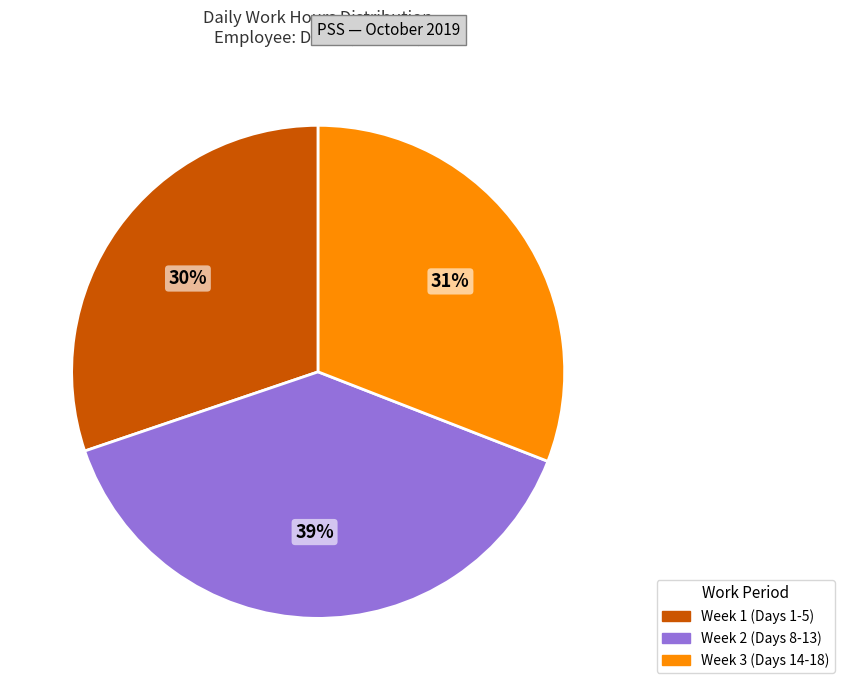

Is there any slice that represents more than half of the pie?

No